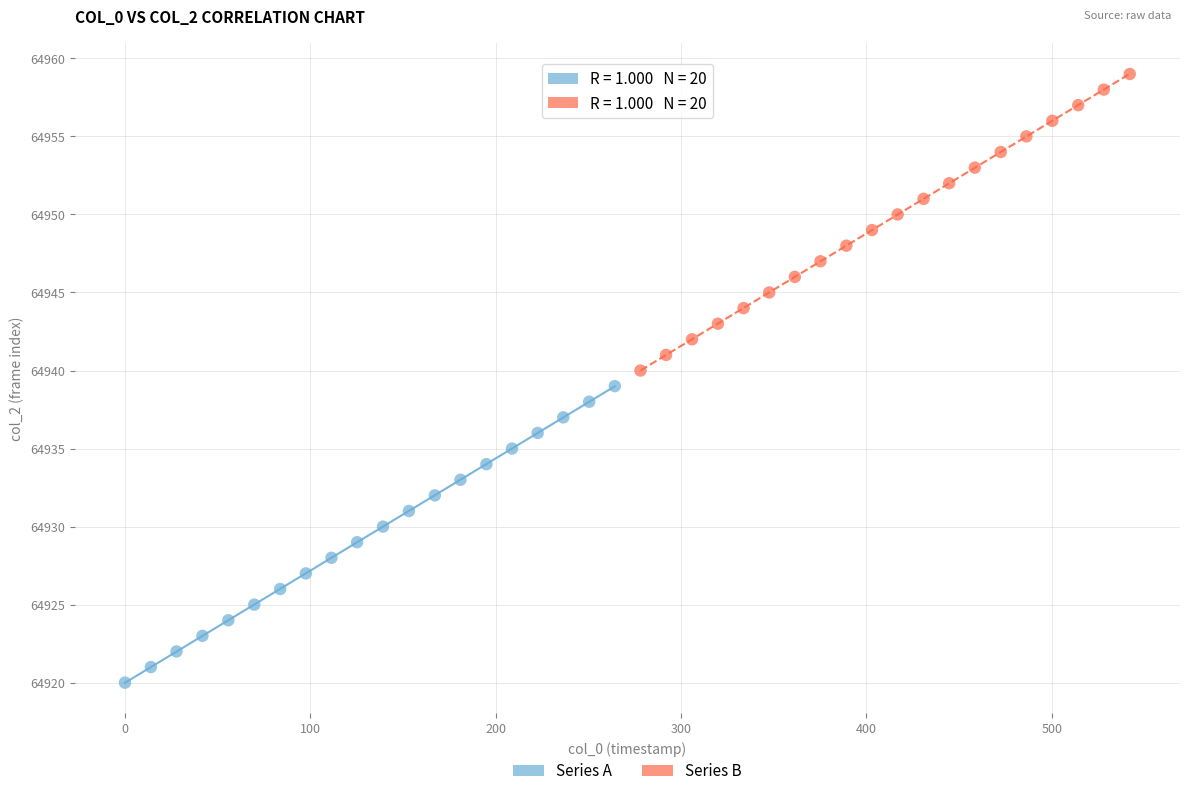

Which series contains the highest Y value?

Series B